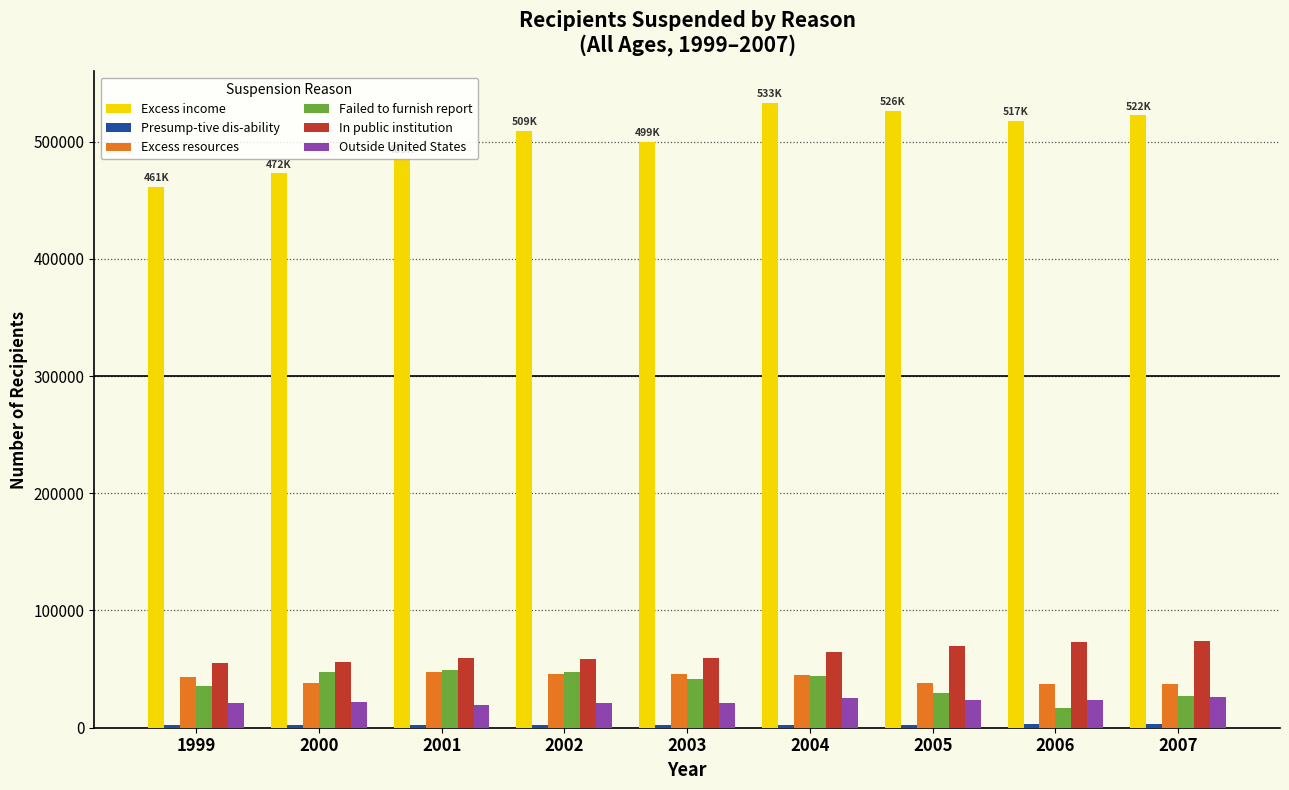

Which series has the largest total across all categories?

Excess income